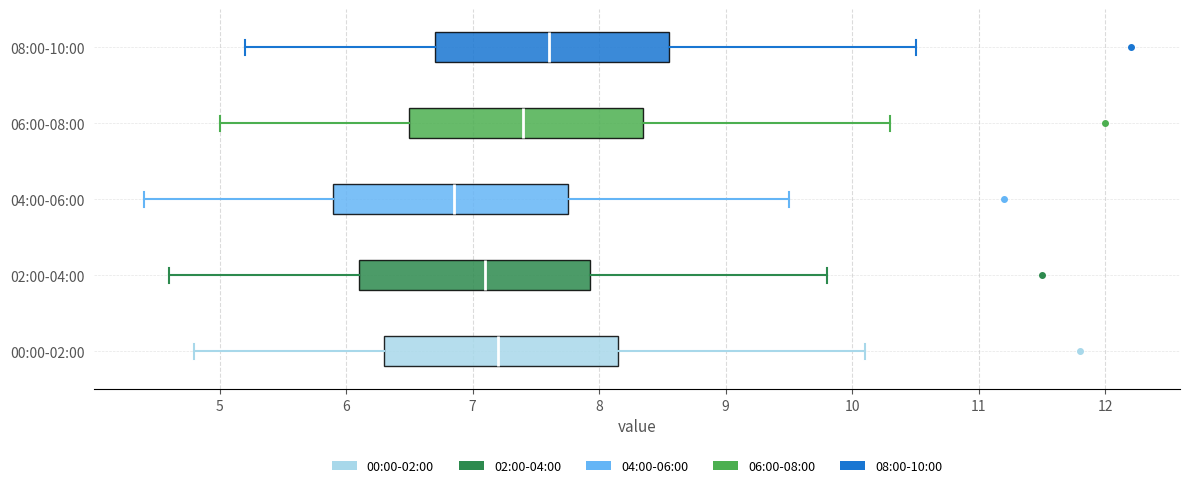

Reading bottom to top, transcribe this box plot: for each box, give where its median line is, the range the box spans, and where its two whiskers end, as read against the x-axis. The values are not printed on the chart, so give them approximately, as read against the axis.

00:00-02:00: median 7.2, box 6.3 to 8.2, whiskers 4.8 to 10.1
02:00-04:00: median 7.1, box 6.1 to 7.9, whiskers 4.6 to 9.8
04:00-06:00: median 6.9, box 5.9 to 7.8, whiskers 4.4 to 9.5
06:00-08:00: median 7.4, box 6.5 to 8.4, whiskers 5.0 to 10.3
08:00-10:00: median 7.6, box 6.7 to 8.6, whiskers 5.2 to 10.5